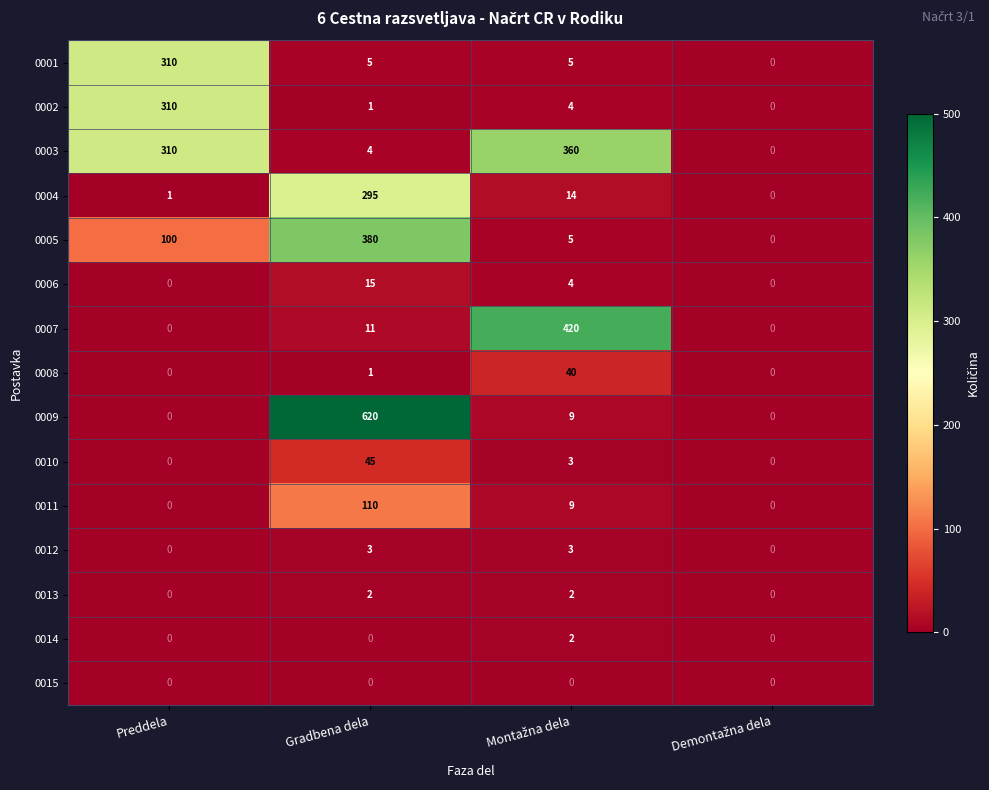

At which label does 0009 reach its peak?

Gradbena dela